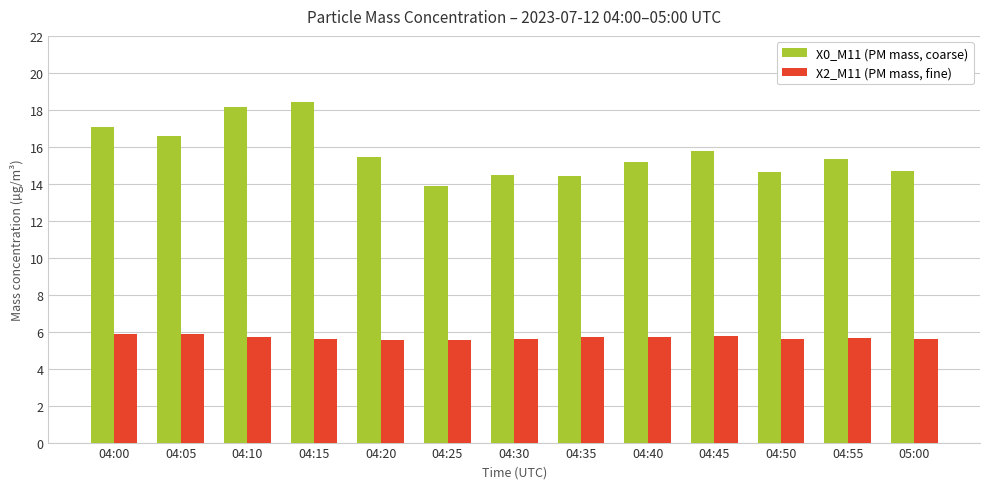

What is the average value of the X2_M11 (PM mass, fine) series?

5.7